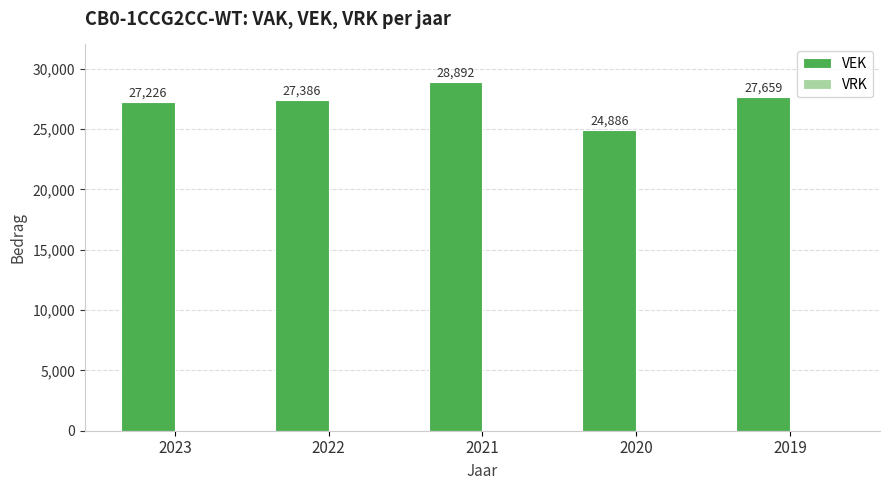

Are the bars horizontal?

No